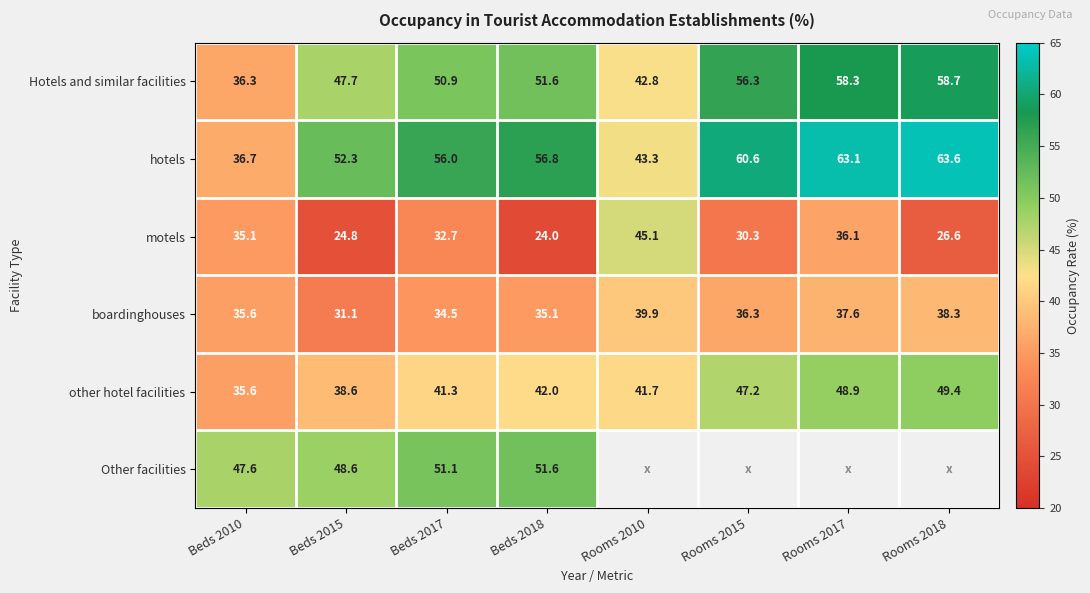

At which category is the sum across all series the highest?

Beds 2017